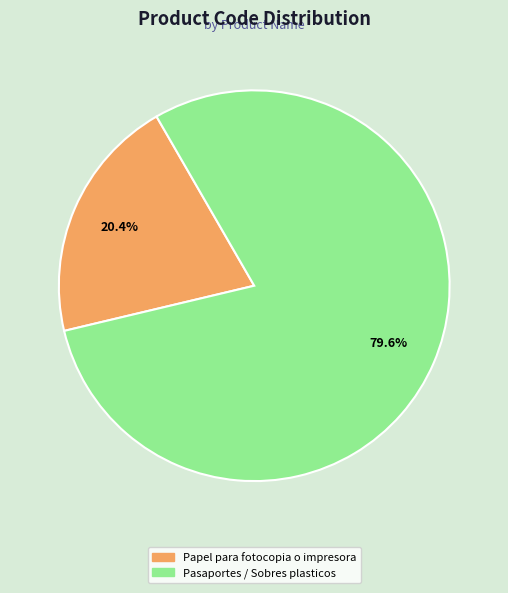

Which slice is the smallest?

Papel para fotocopia o impresora